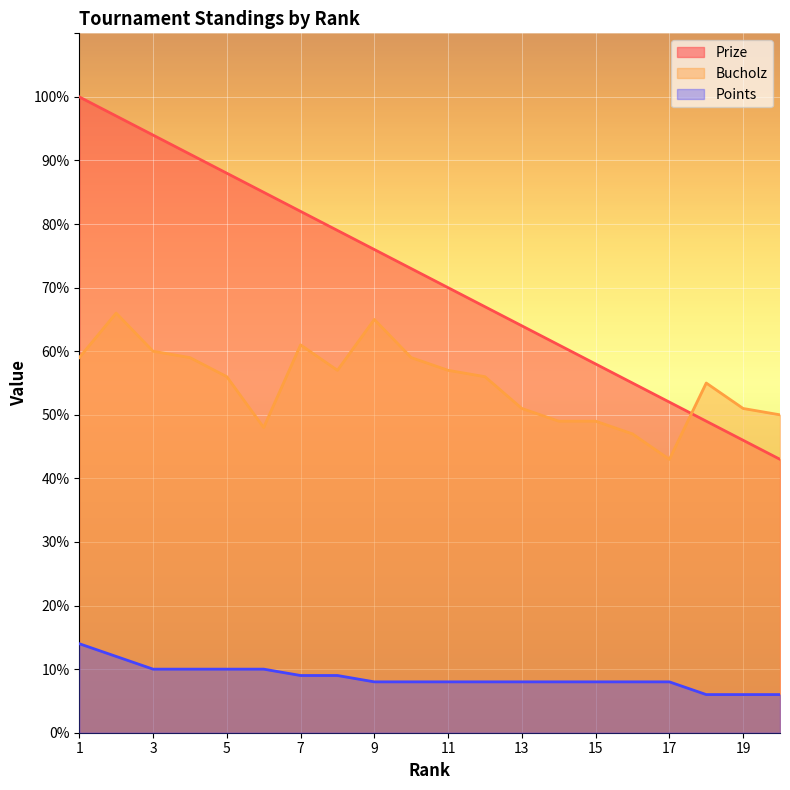

True or false: Bucholz has a value of 50 at 20.

True